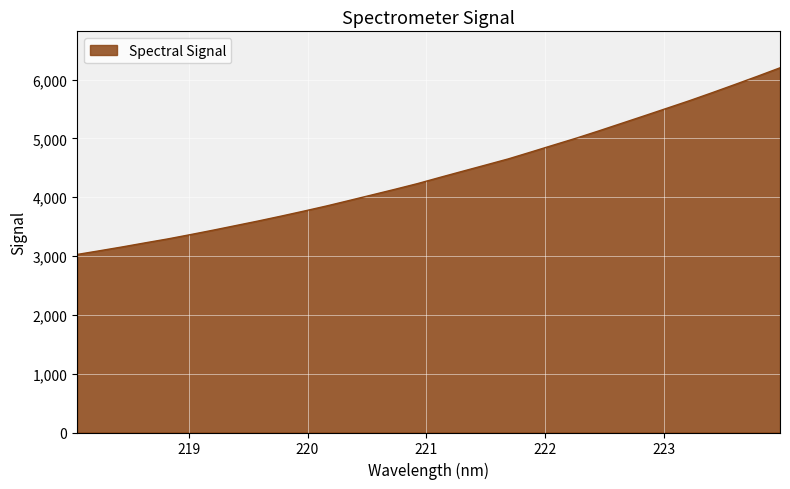

How many lines are shown in the chart?

1